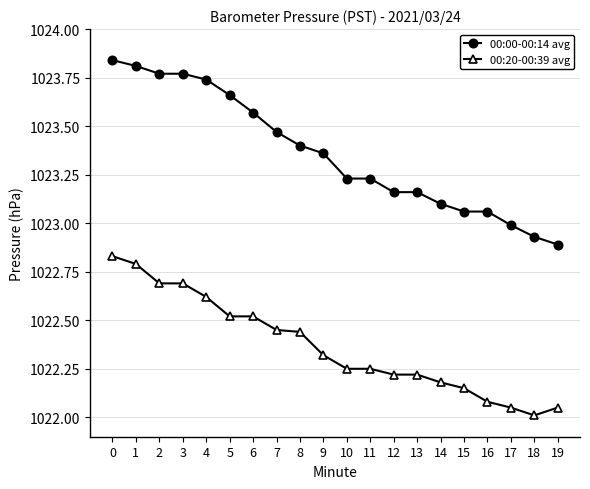

Is the value of 00:20-00:39 avg at 17 greater than the value of 00:00-00:14 avg at 0?

No